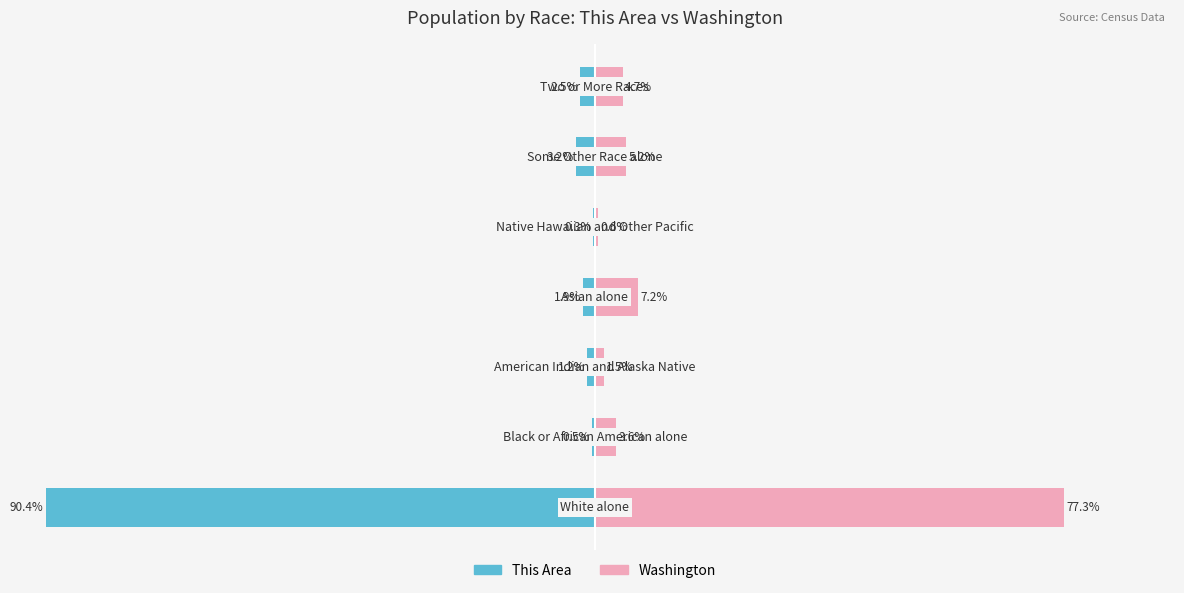

At 2, list the series in order from smallest to largest.

This Area, Washington